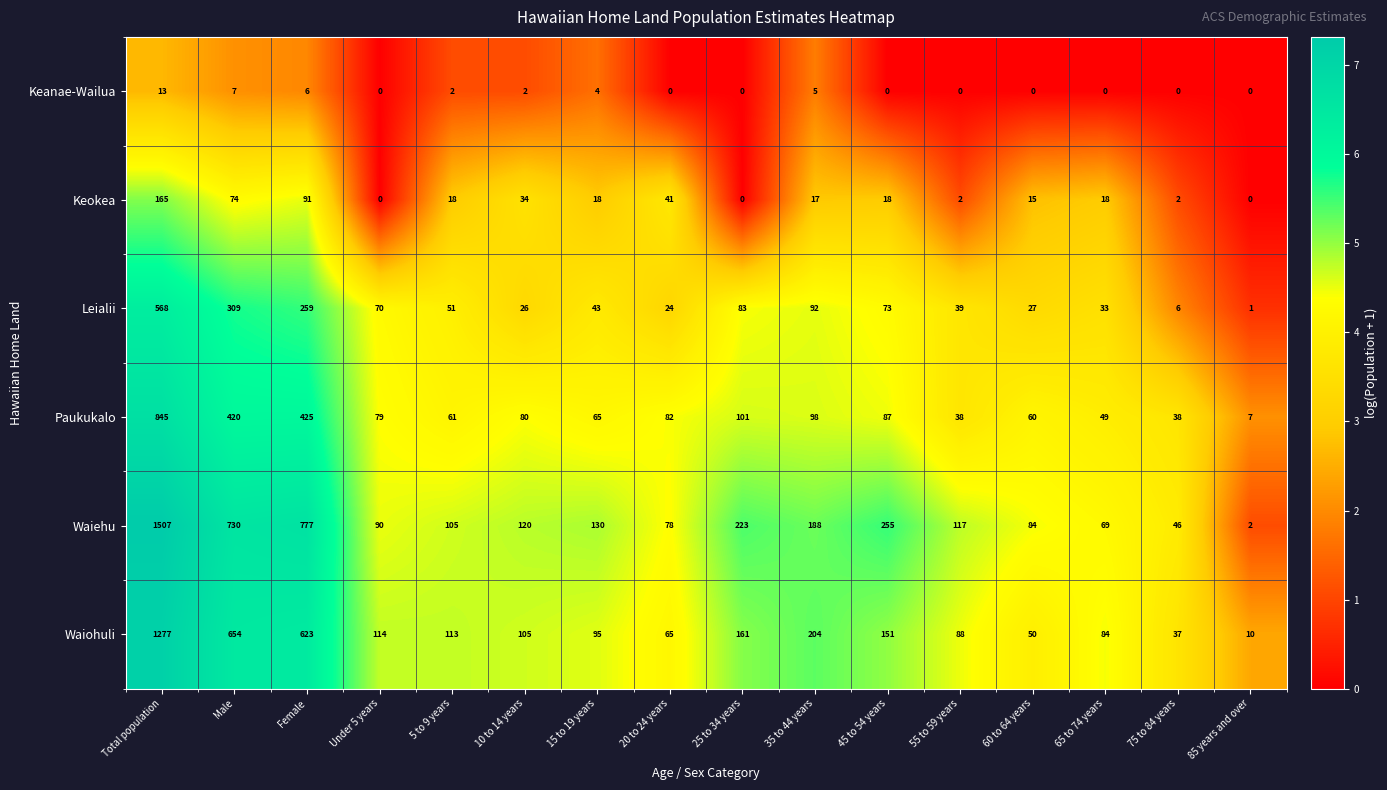

What is the difference between the highest and lowest values at 45 to 54 years?

255